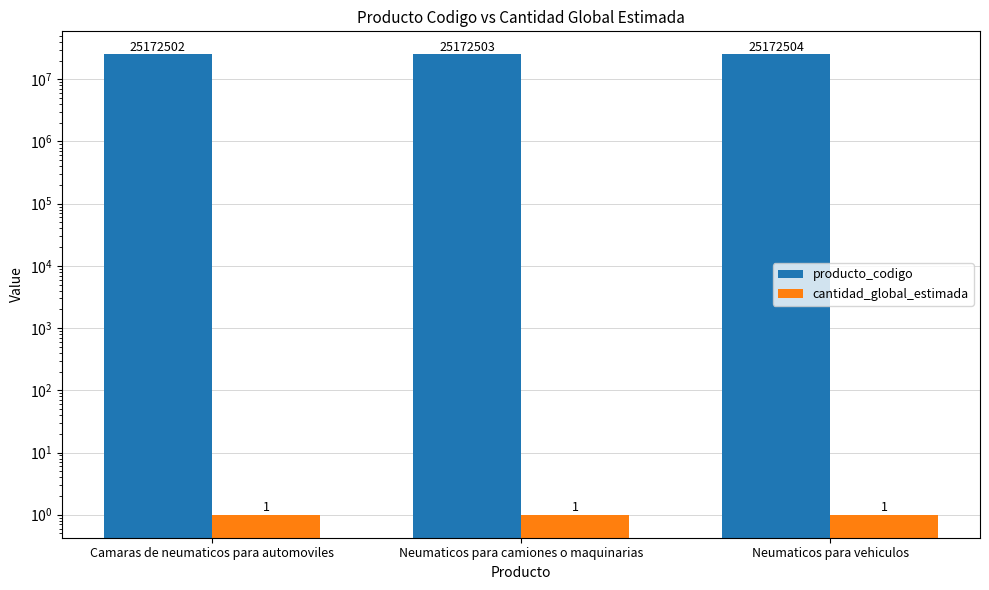

Is the value of cantidad_global_estimada at Neumaticos para camiones o maquinarias greater than the value of producto_codigo at Neumaticos para camiones o maquinarias?

No